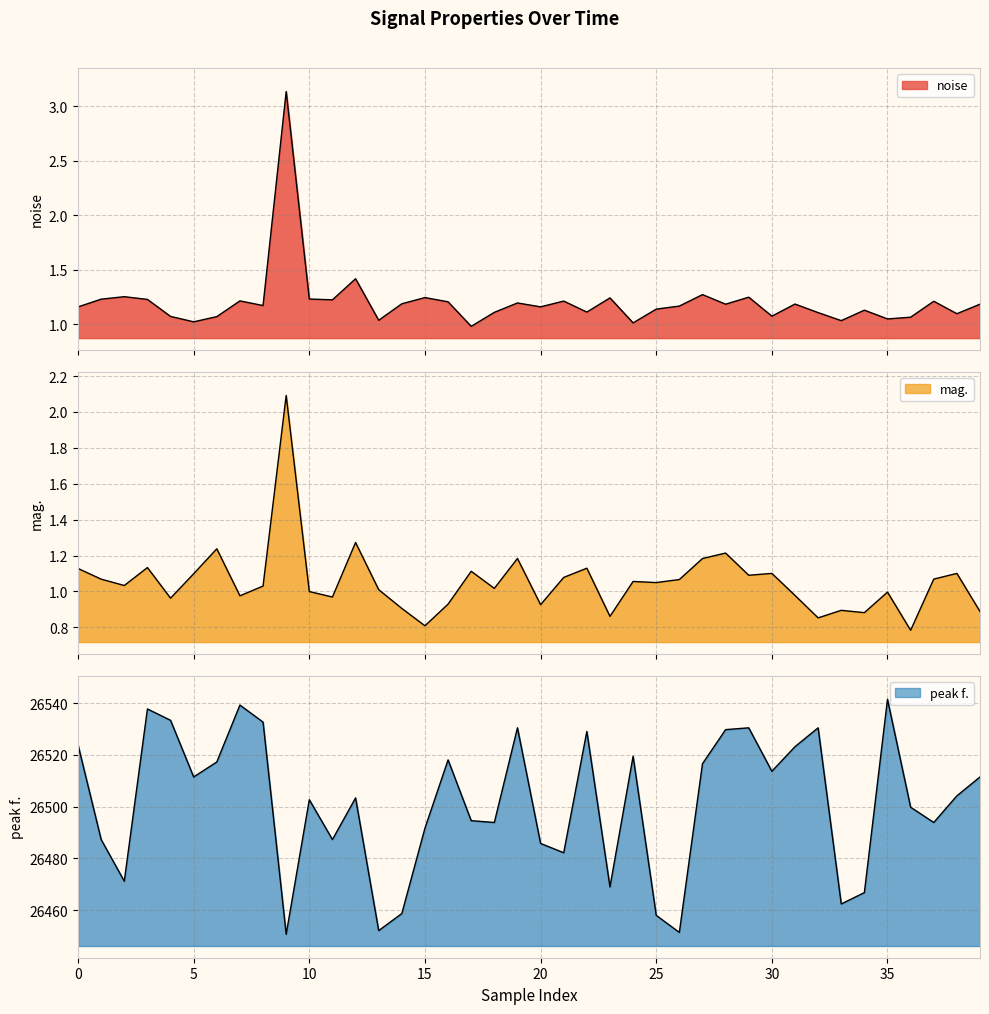

True or false: mag. and peak f. cross at least once.

False